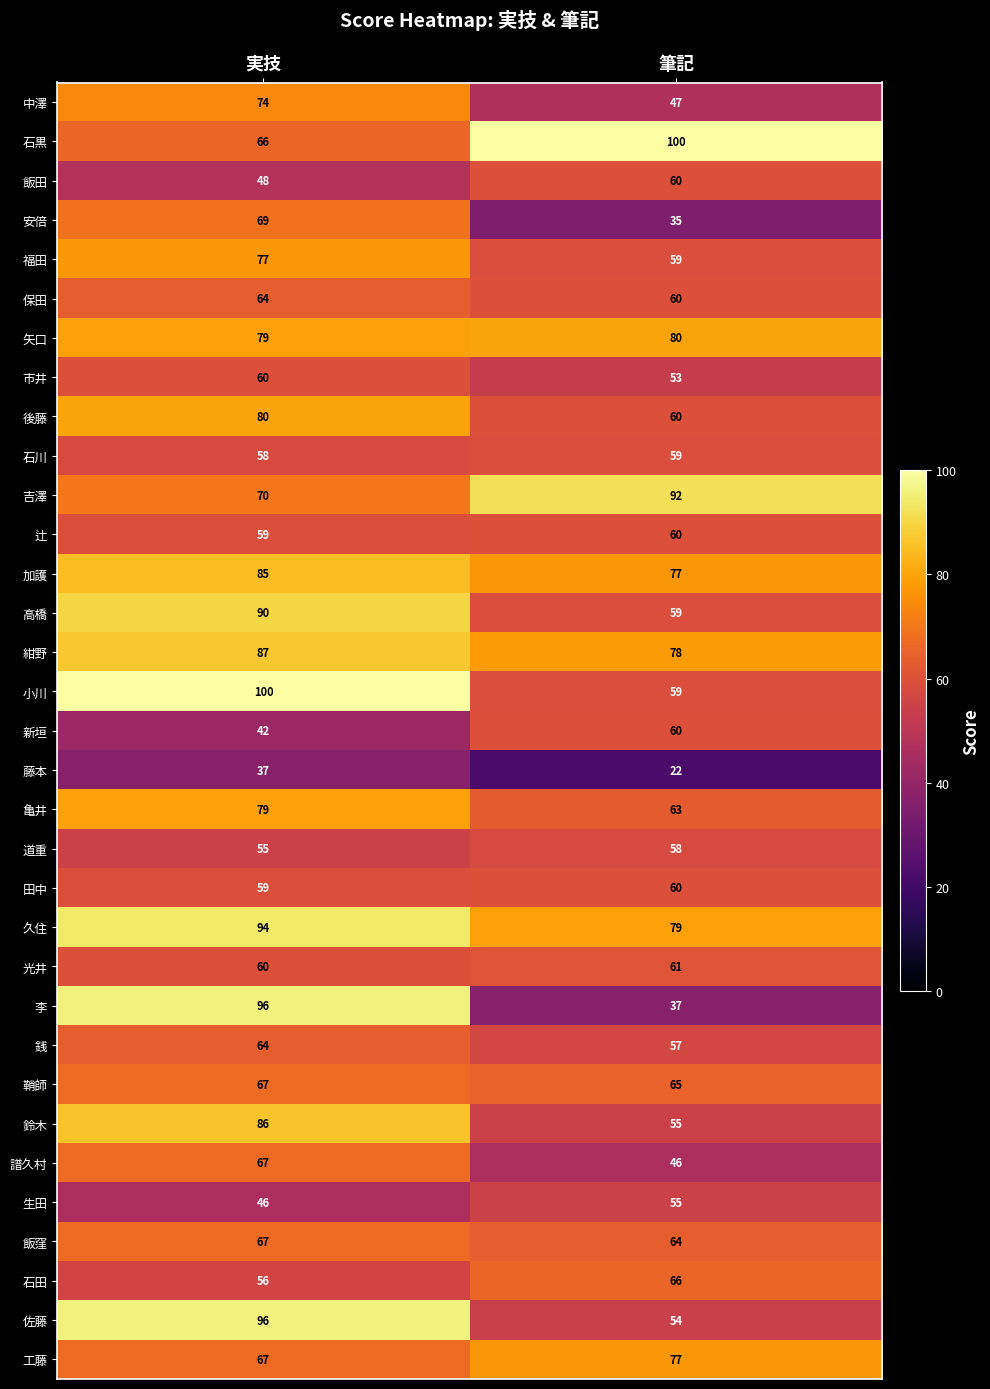

What is the maximum value shown in the chart?

100